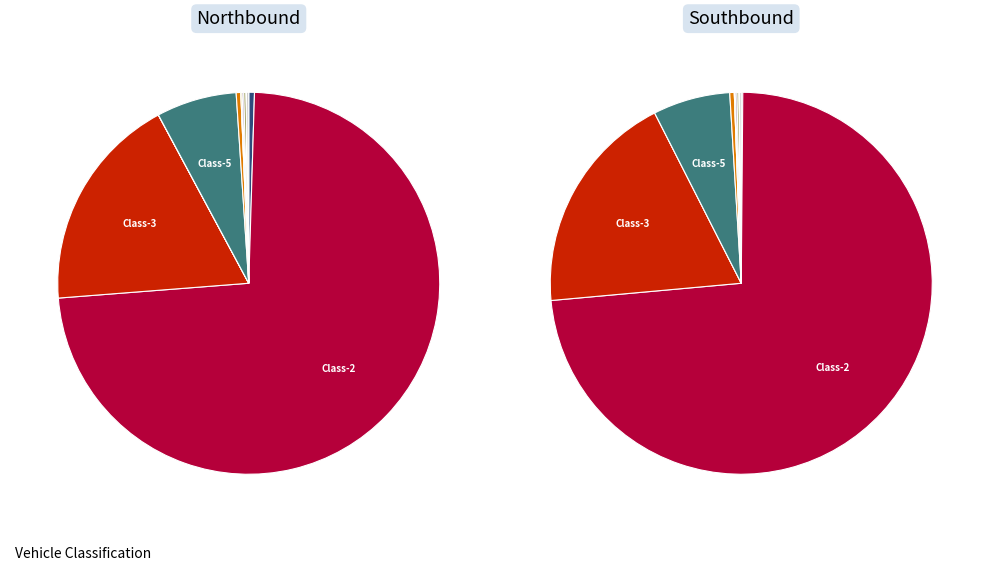

Rank the series by their average value, from highest to lowest.

Northbound, Southbound